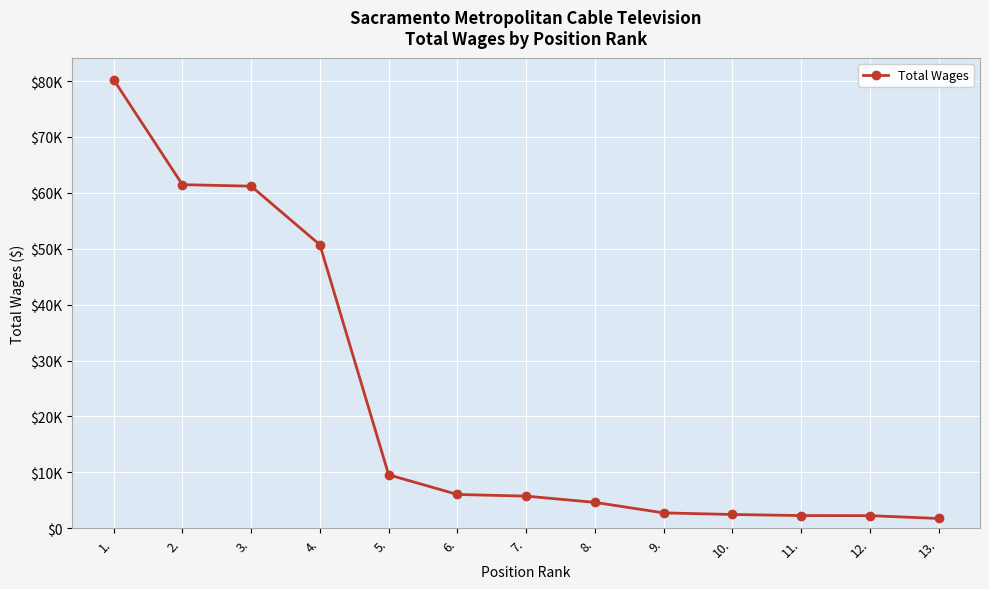

What is the change in value from 2. to 8.?

-56839